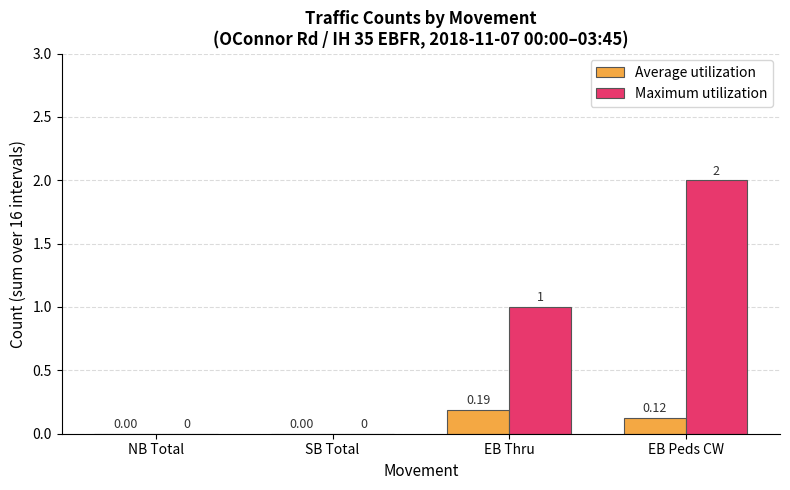

At which label is Maximum utilization closest to 1?

EB Thru